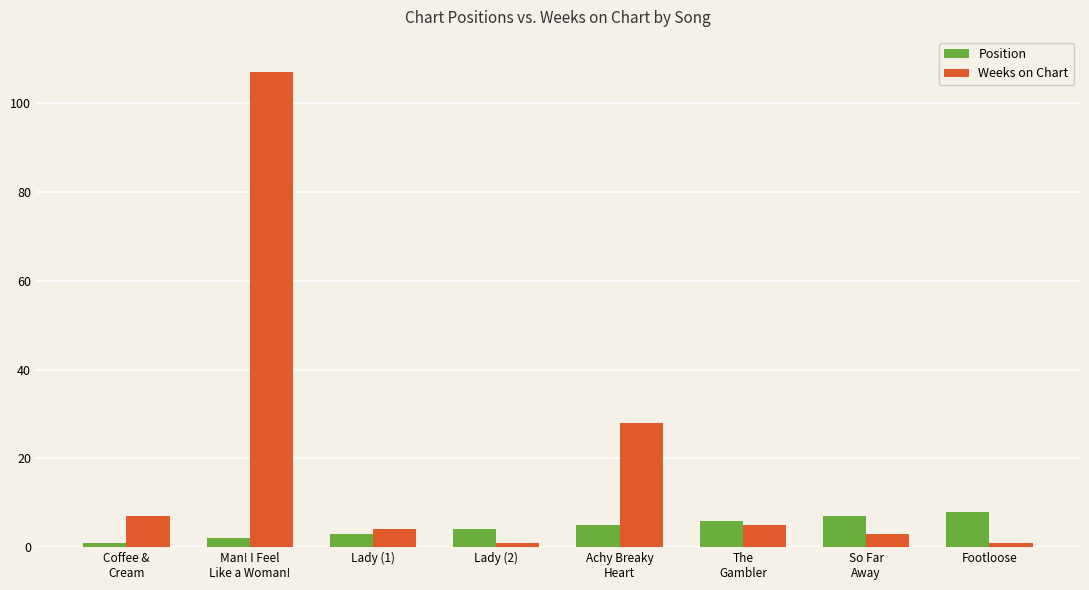

Rank the categories by Position value from highest to lowest.

Footloose, So Far
Away, The
Gambler, Achy Breaky
Heart, Lady (2), Lady (1), Man! I Feel
Like a Woman!, Coffee &
Cream